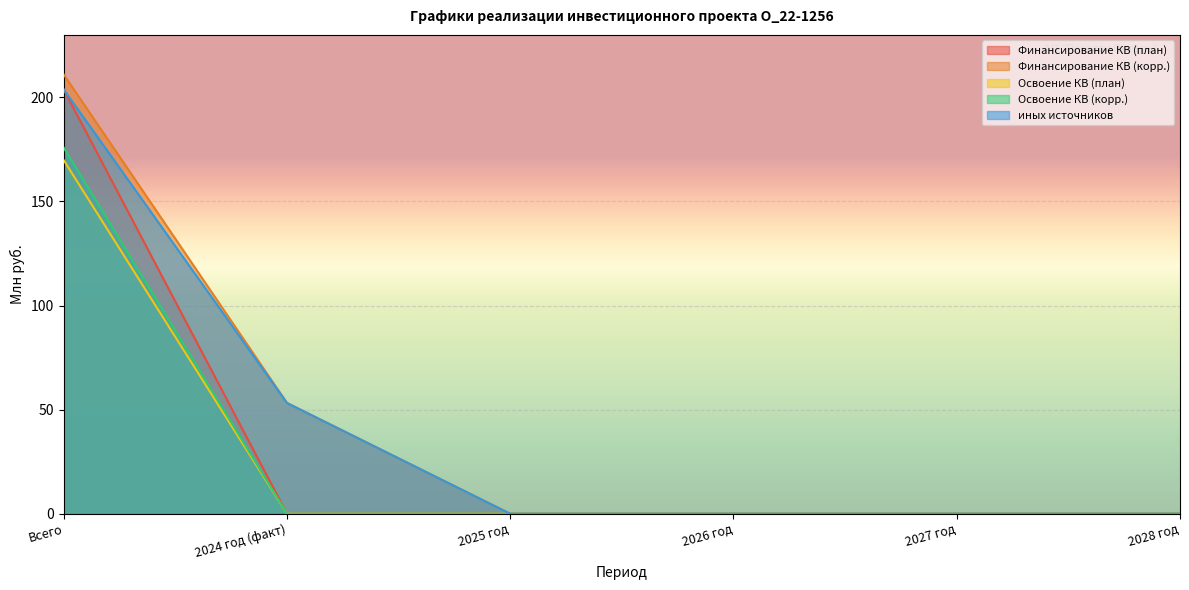

Reading right to left, extract all data points from this chart.

Финансирование КВ (план): 0.0	0.0	0.0	0.0	0.0	203.8
Финансирование КВ (корр.): 0.0	0.0	0.0	0.0	53.2	210.9
Освоение КВ (план): 0.0	0.0	0.0	0.0	0.0	169.8
Освоение КВ (корр.): 0.0	0.0	0.0	0.0	0.0	175.8
иных источников: 0.0	0.0	0.0	0.0	53.2	203.8